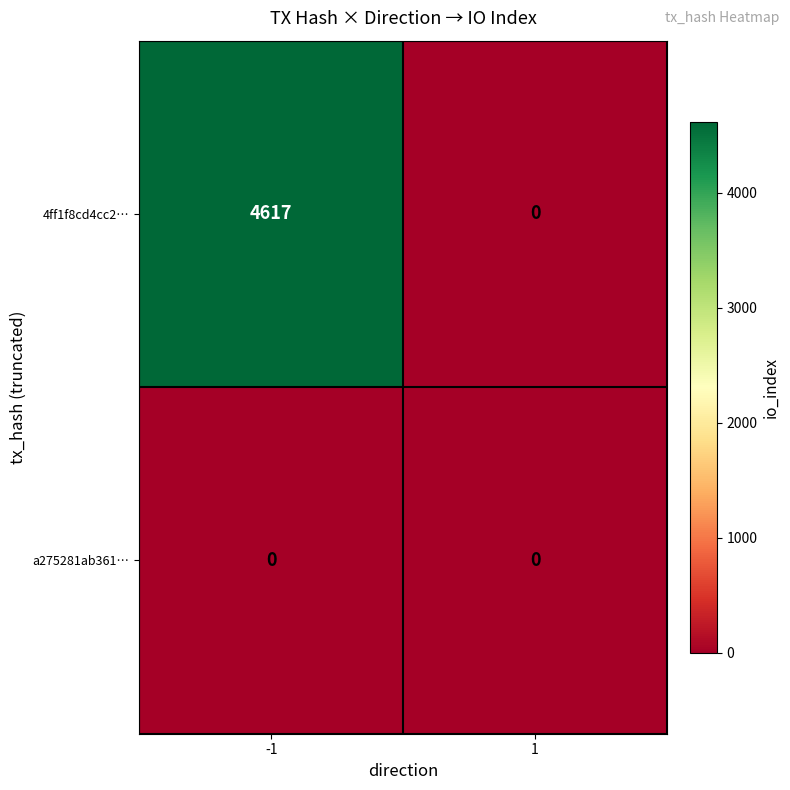

Which series has the largest total across all categories?

4ff1f8cd4cc2…